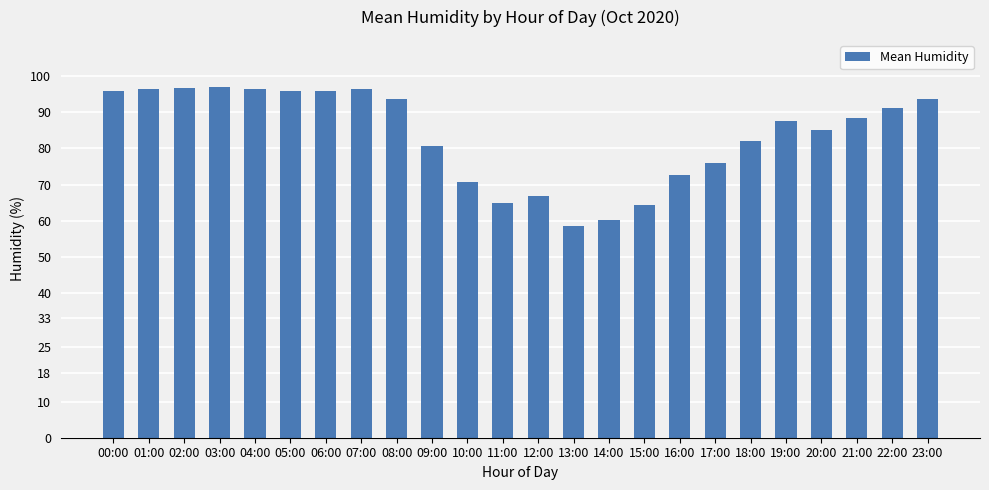

What is the difference between the second highest and minimum values?

38.2